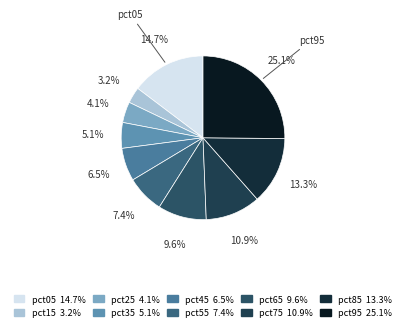

Is the sum of pct45 and pct75 greater than half?

No